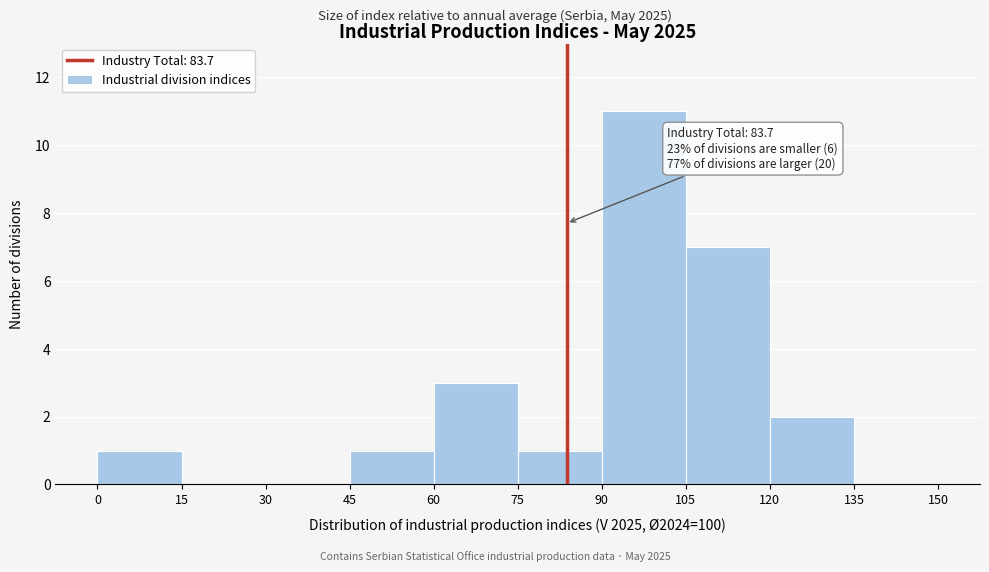

Over which range of the x-axis is the bar tallest?

90 to 105